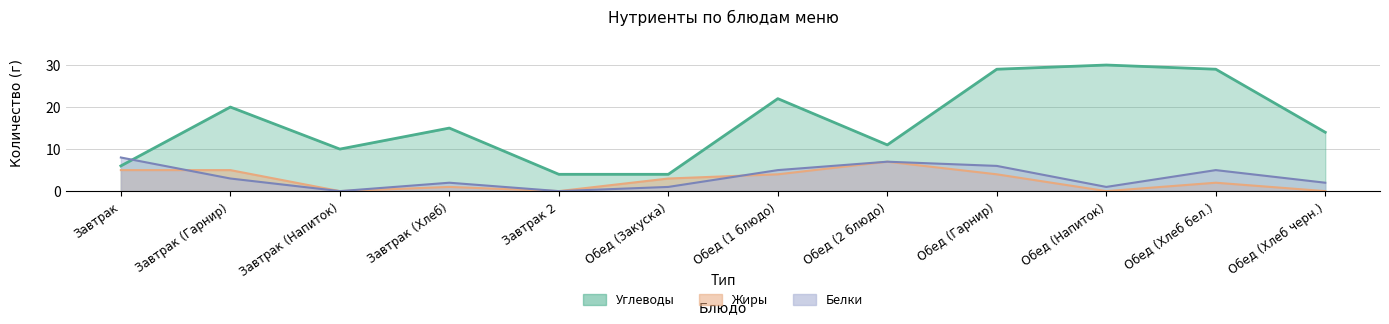

Rank the series by their maximum value, from highest to lowest.

Углеводы, Белки, Жиры